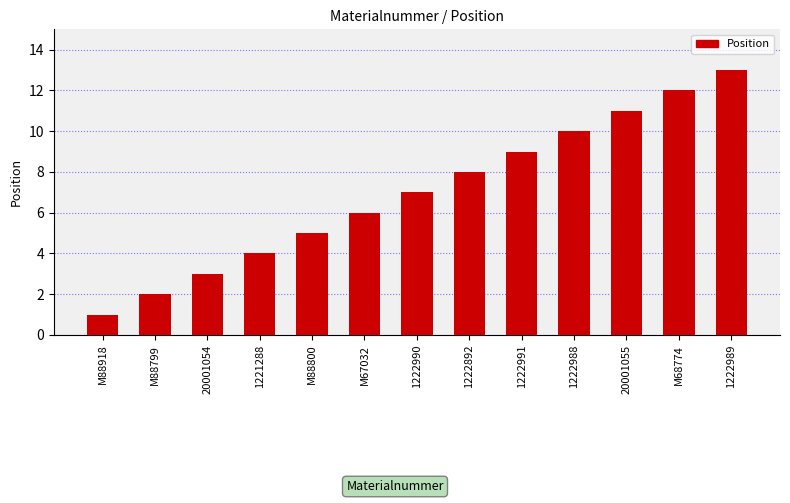

List the labels in order of value, largest first.

1222989, M68774, 20001055, 1222988, 1222991, 1222892, 1222990, M67032, M88800, 1221288, 20001054, M88799, M88918